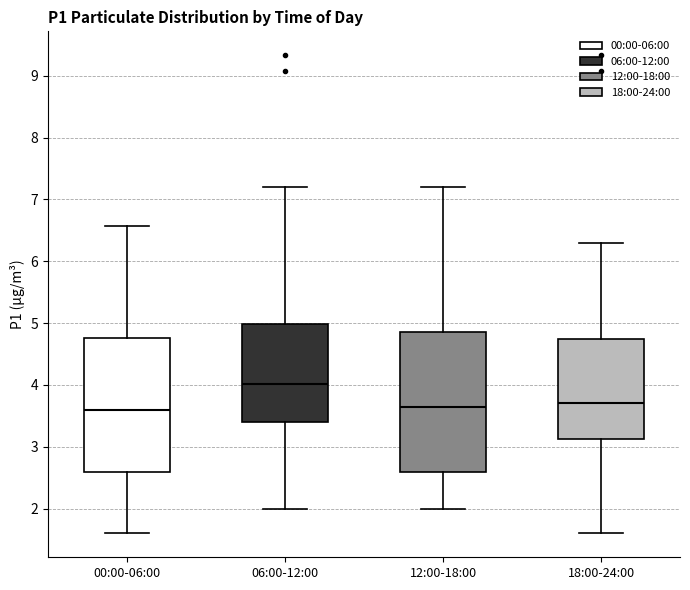

Reading left to right, read every box against the y-axis: the position of its median line, the range the box covers, and the ends of its whiskers. The values are not printed on the chart, so give them approximately, as read against the axis.

00:00-06:00: median 3.6, box 2.6 to 4.8, whiskers 1.6 to 6.6
06:00-12:00: median 4.0, box 3.4 to 5.0, whiskers 2.0 to 7.2
12:00-18:00: median 3.7, box 2.6 to 4.9, whiskers 2.0 to 7.2
18:00-24:00: median 3.7, box 3.1 to 4.7, whiskers 1.6 to 6.3